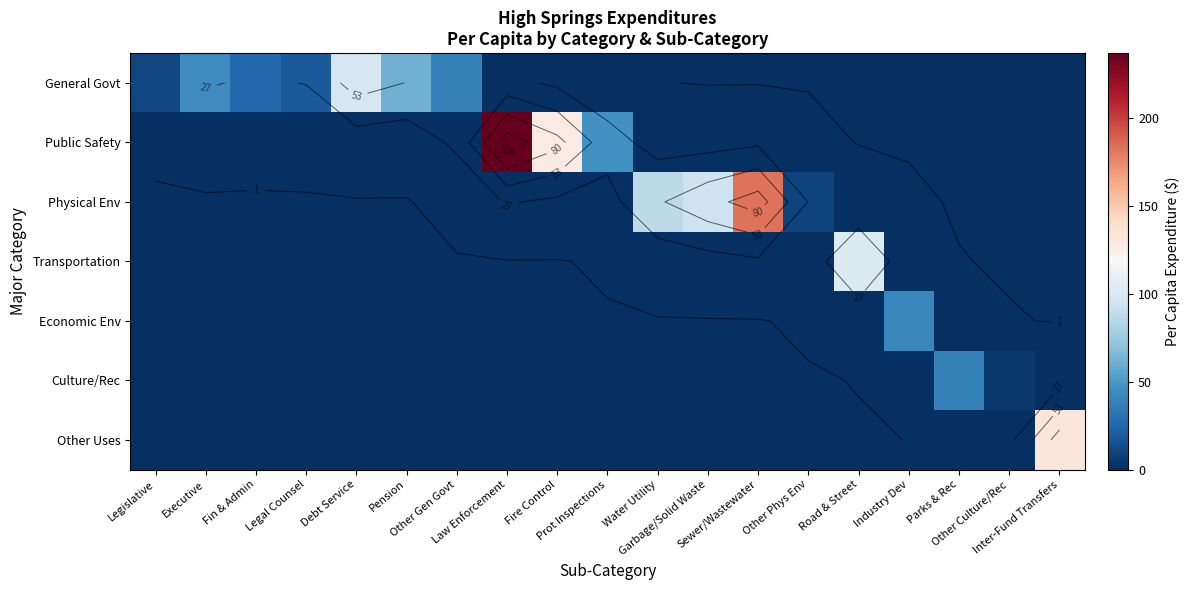

Is the value of Public Safety at Other Culture/Rec greater than the value of Other Uses at Water Utility?

No